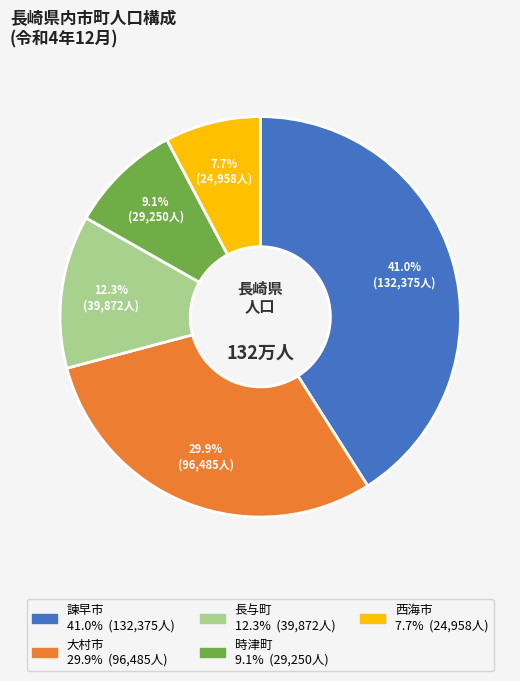

Is there a majority slice in this chart?

No